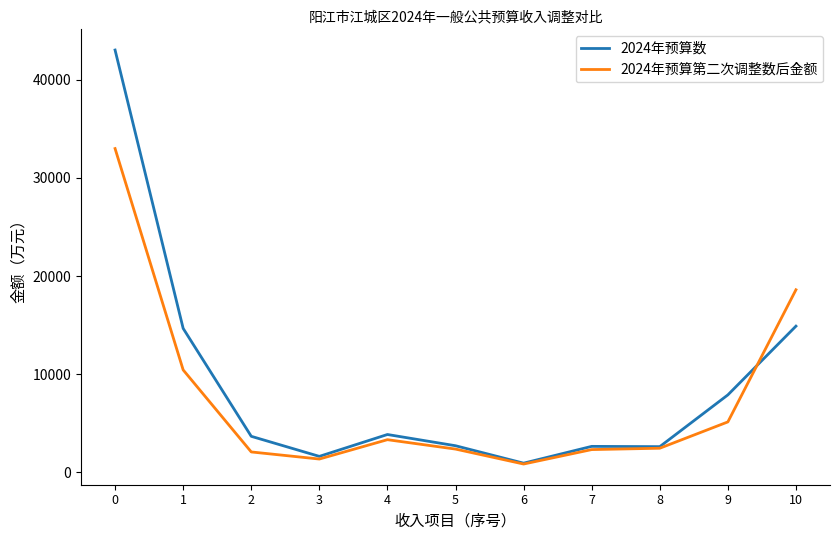

Does the chart display data point markers on the line(s)?

No